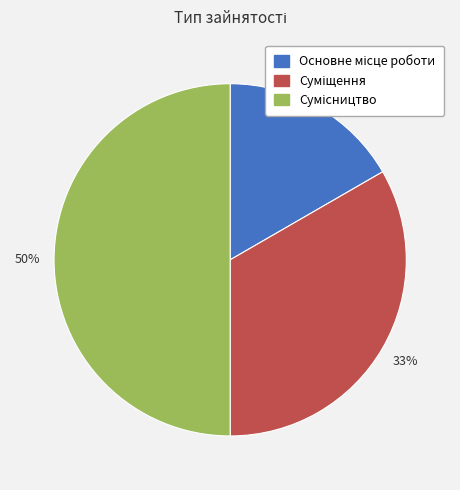

To the nearest percent, what is the difference between the largest and smallest slice percentages?

33%